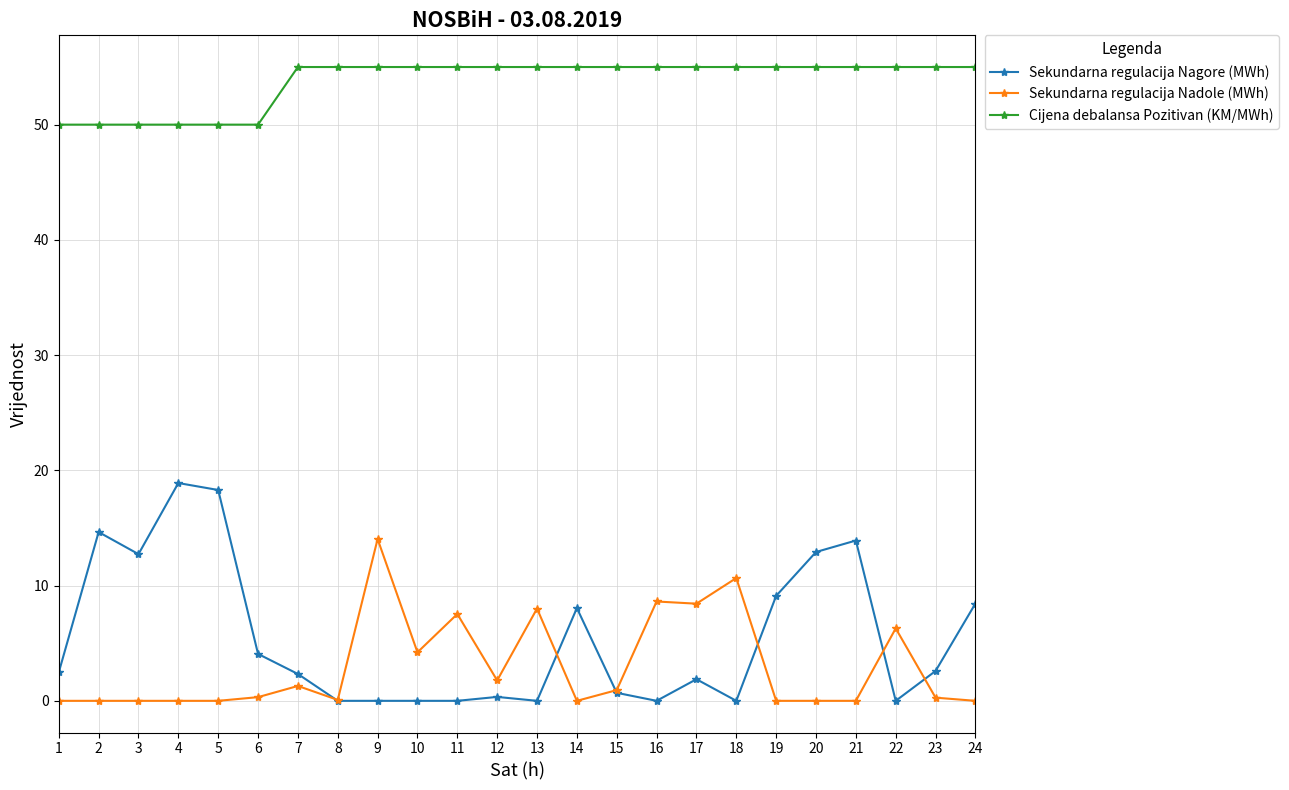

Which series changed the most between 18 and 22?

Sekundarna regulacija Nadole (MWh)